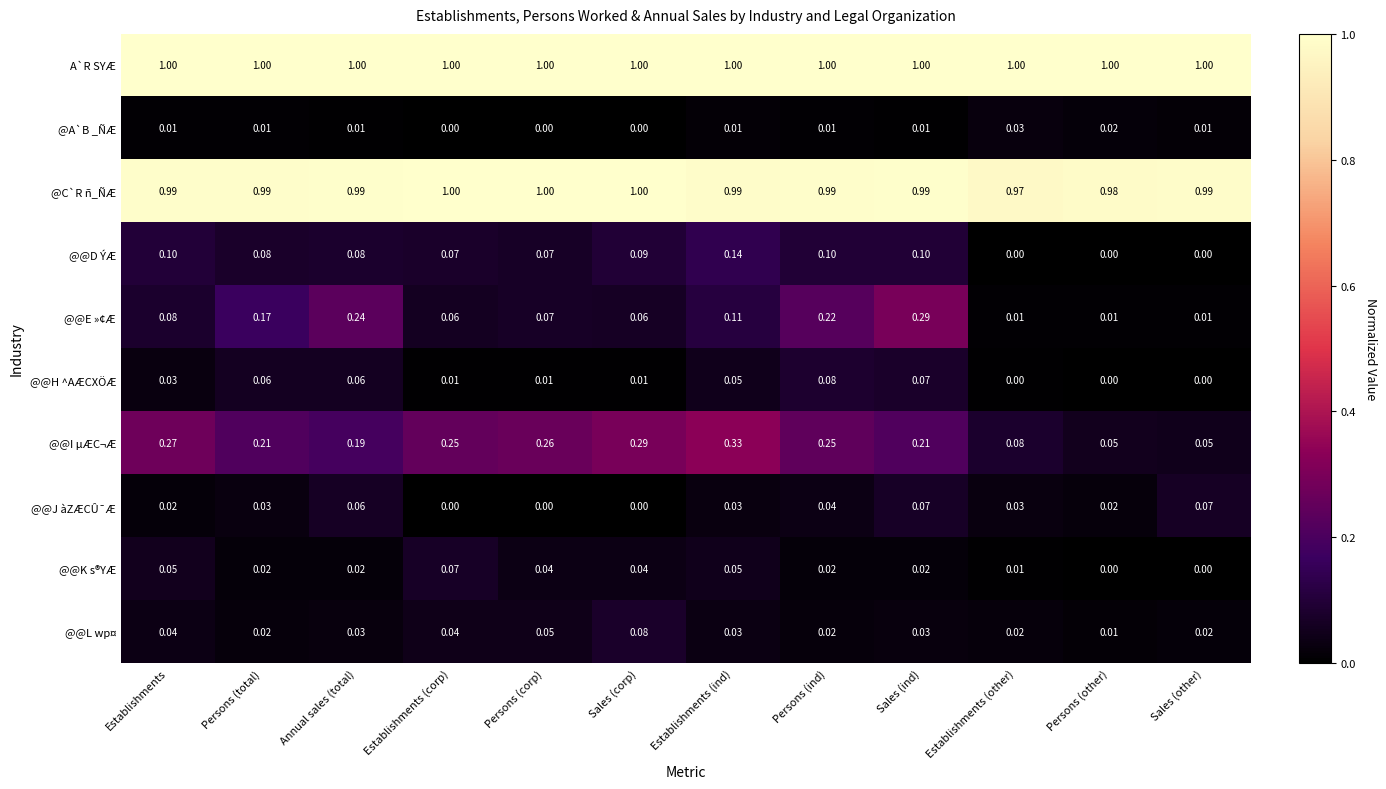

At Establishments, list the series in order from smallest to largest.

@A`B _ÑÆ, @@J àZÆCÛ¯Æ, @@H ^AÆCXÖÆ, @@L wp¤, @@K s®YÆ, @@E »¢Æ, @@D ÝÆ, @@I µÆC¬Æ, @C`R ñ_ÑÆ, A`R SYÆ